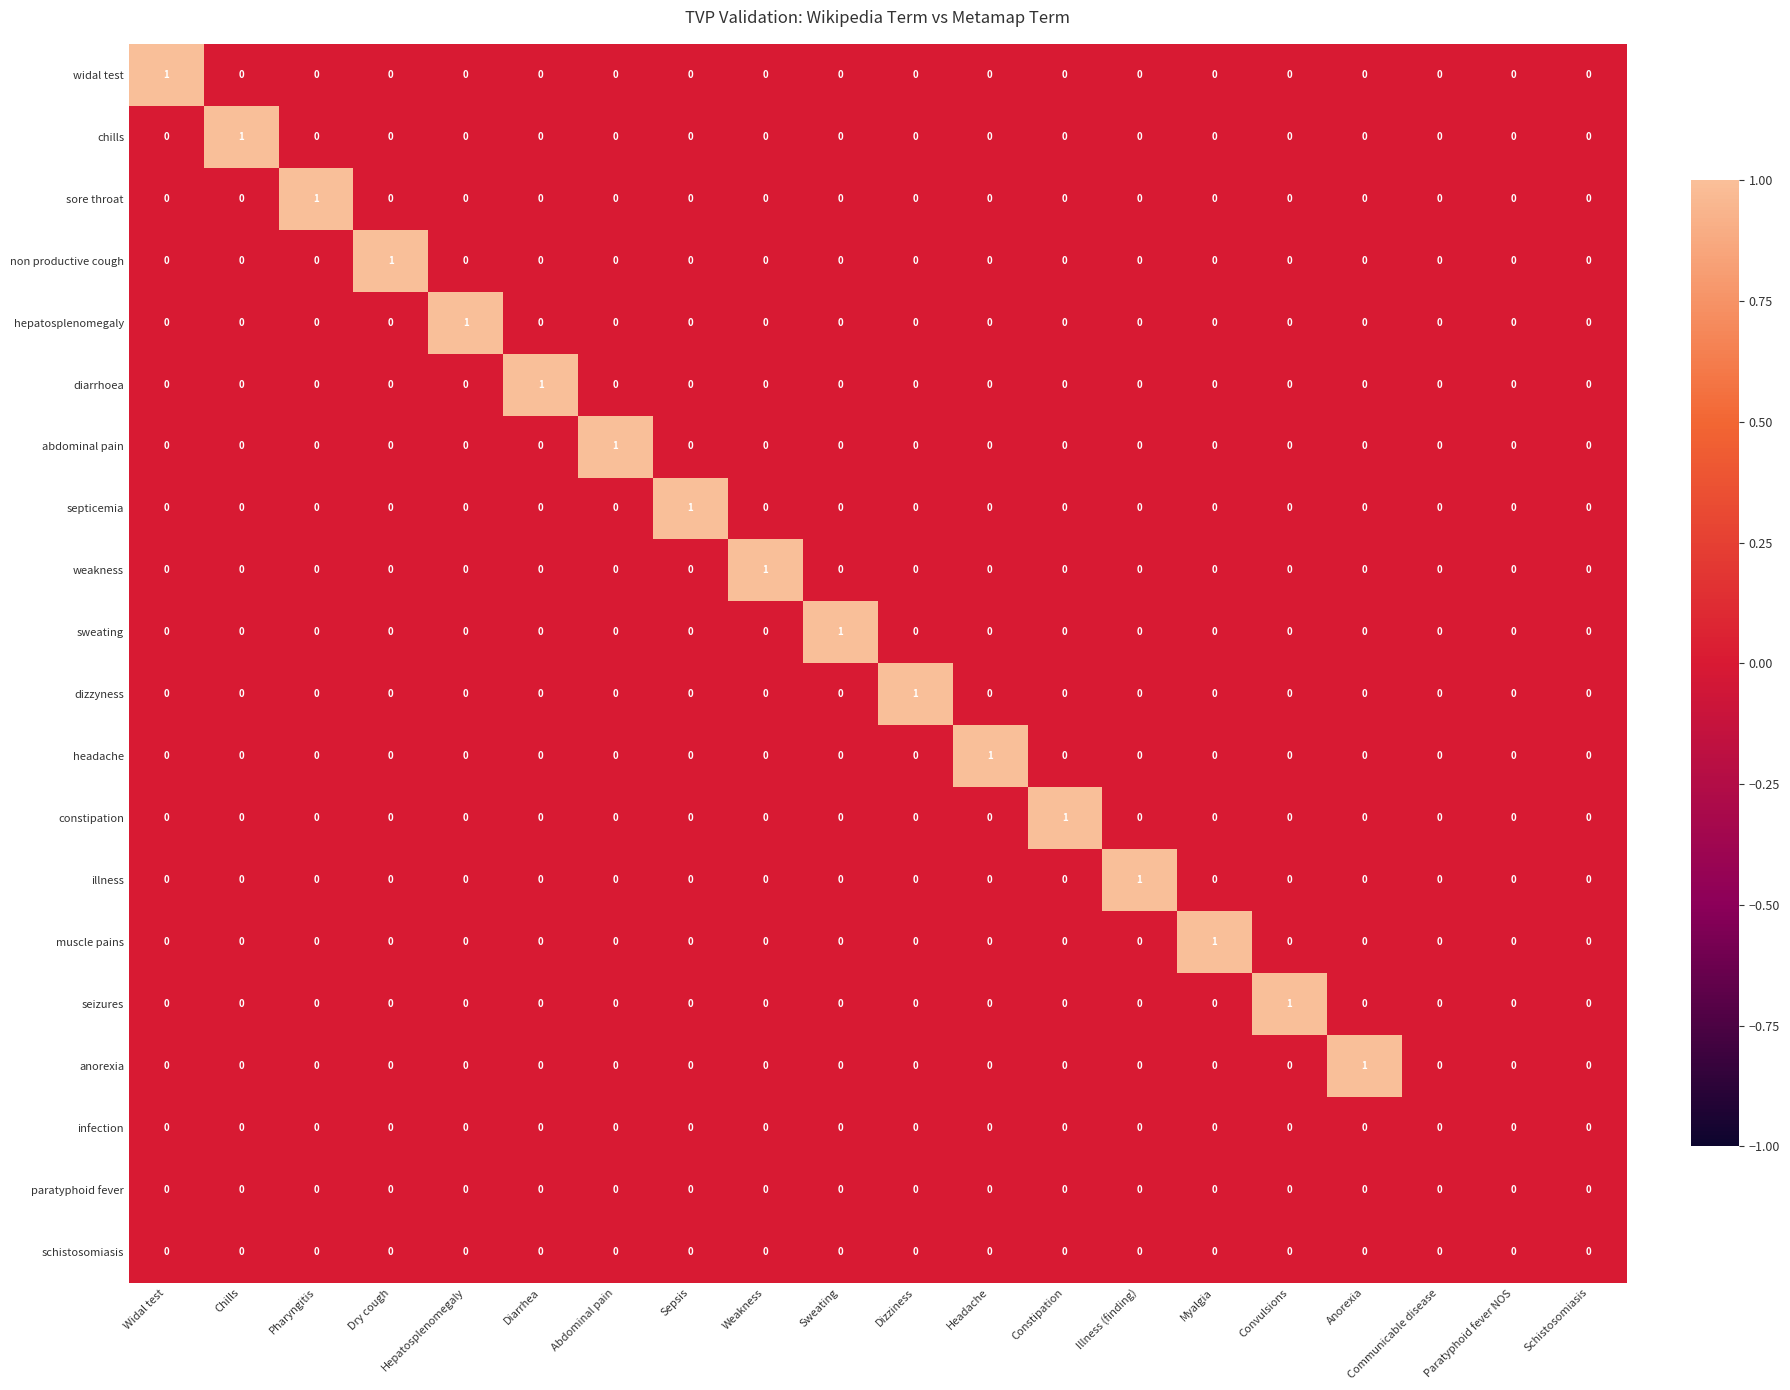

Which category has the highest value in the chills series?

Chills